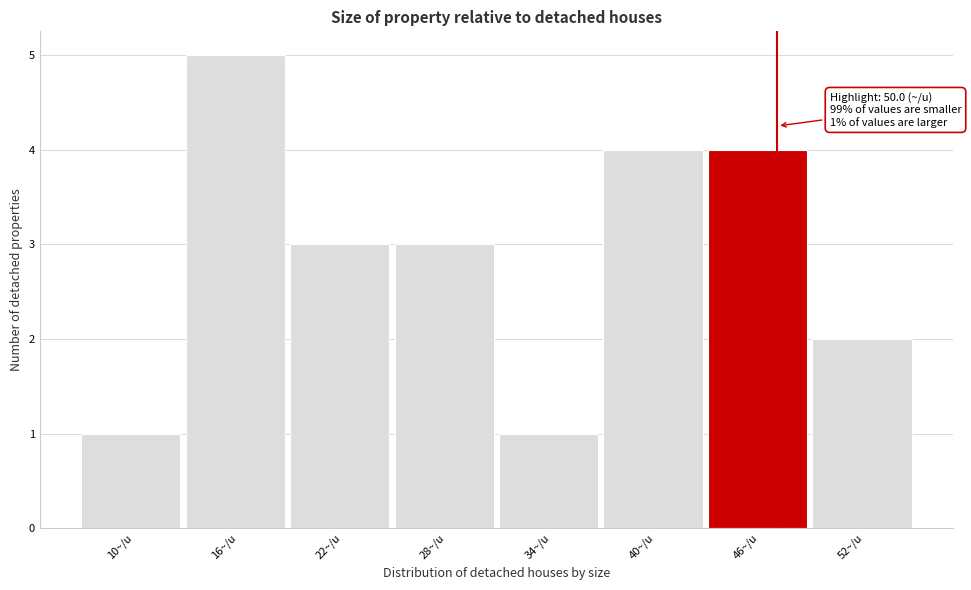

Reading left to right, list all the values displayed in this chart.

1	5	3	3	1	4	4	2